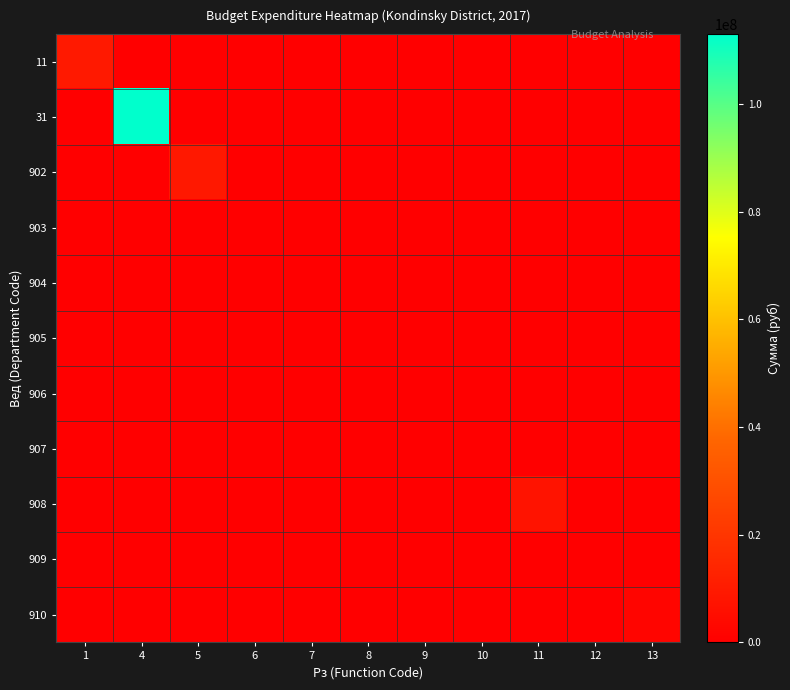

Rank the series at 10 from lowest to highest value.

11, 31, 902, 903, 904, 905, 906, 908, 909, 910, 907